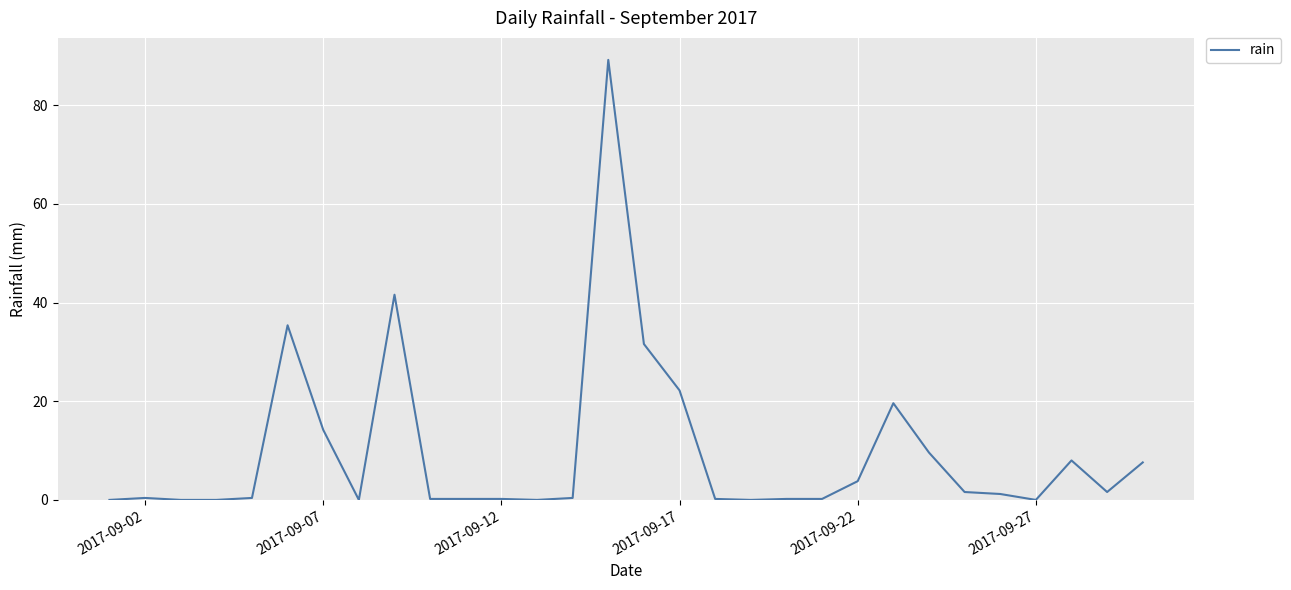

What is the maximum value shown in the chart?

89.2